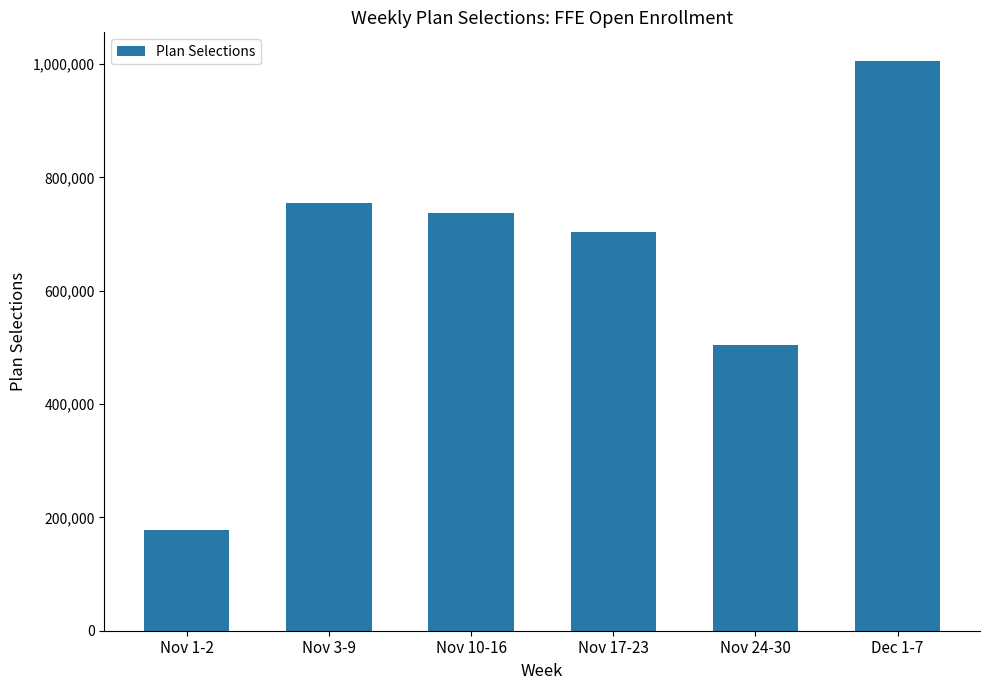

What is the label of the 5th bar from the left?

Nov 24-30